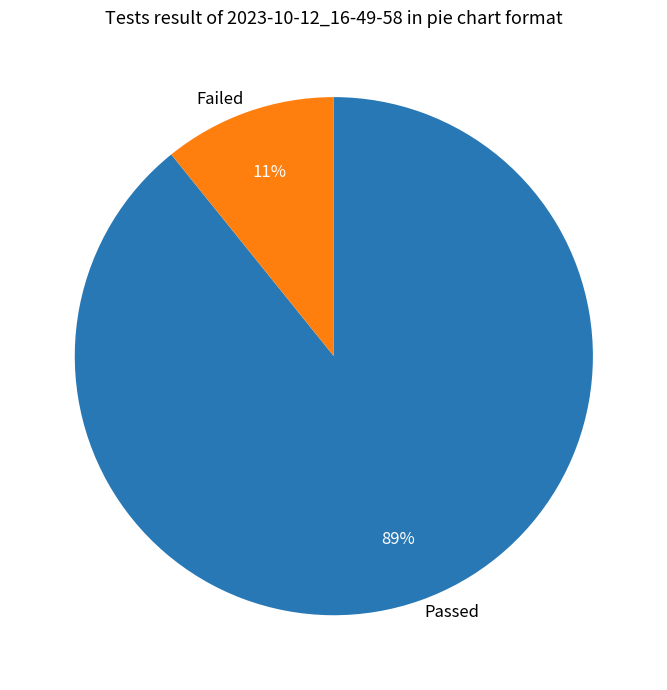

To the nearest percent, what is the difference between the largest and smallest slice percentages?

78%